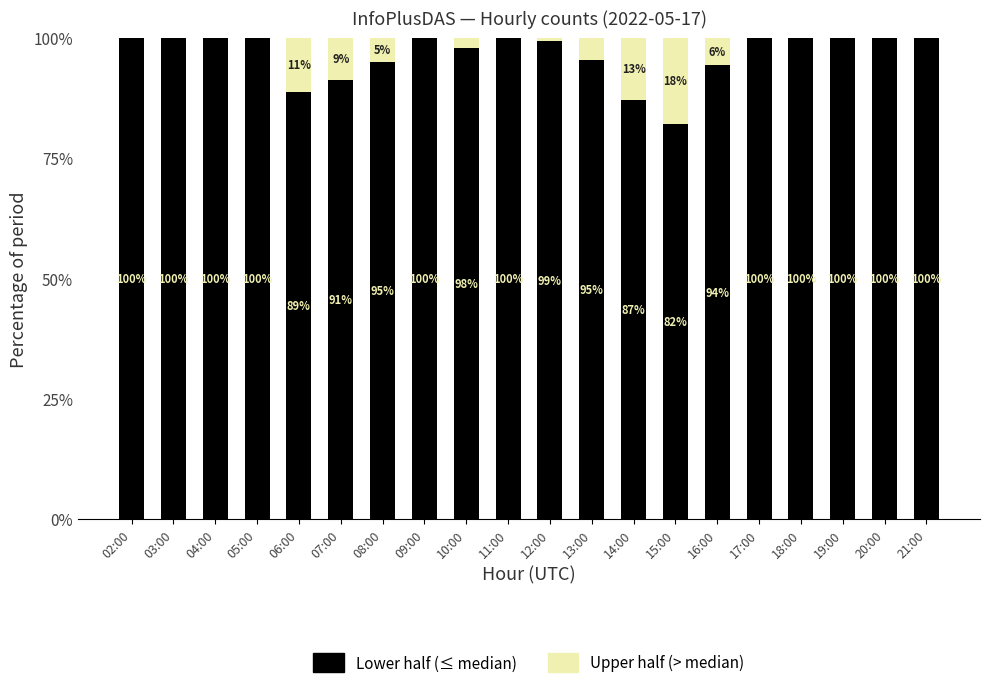

Are the bars grouped side by side (vs. stacked)?

No